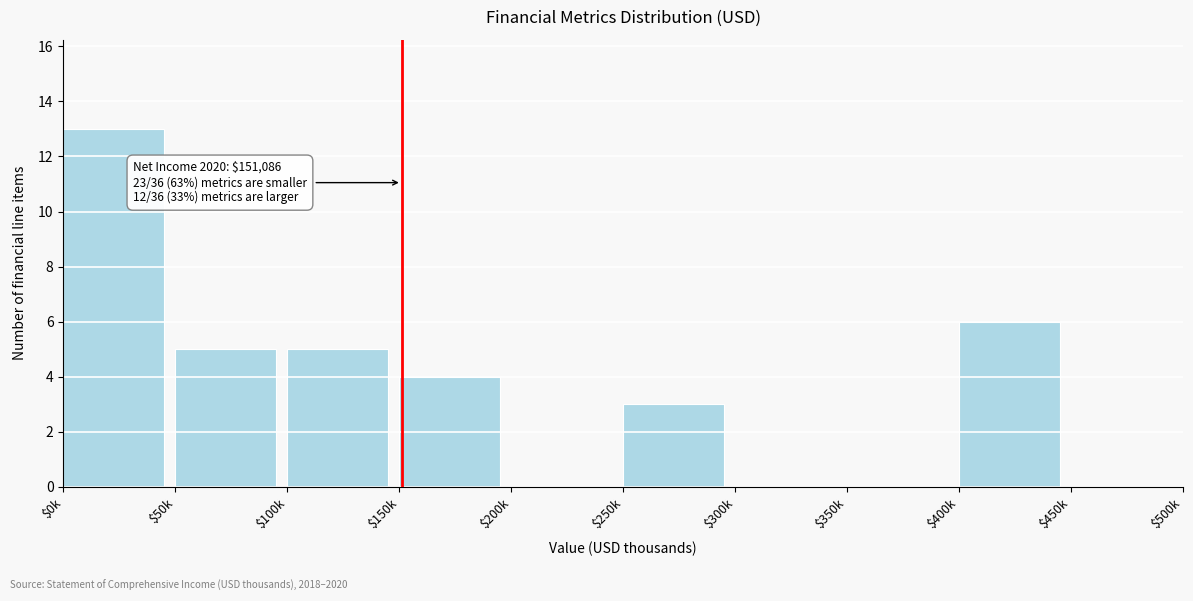

The value at $300k is 0. True or false?

True